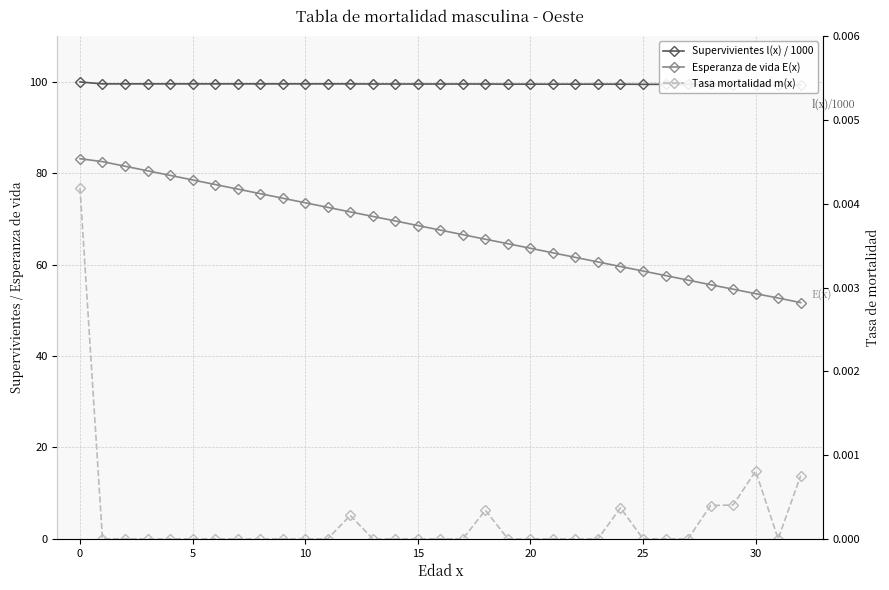

How many interior local valleys does the Tasa mortalidad m(x) series have?

1